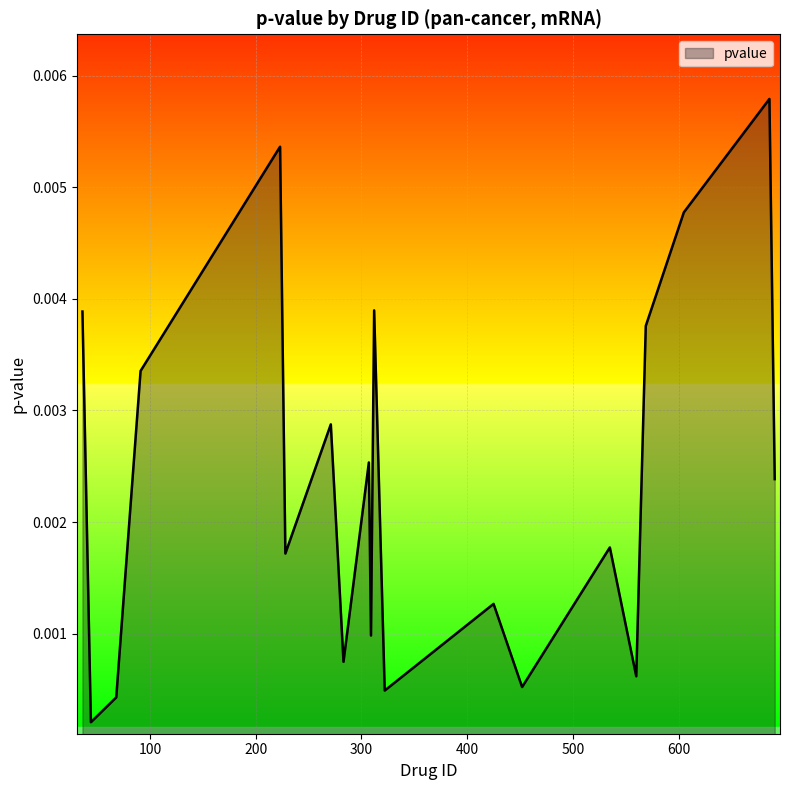

Where is the data nearest to the value 0?

44